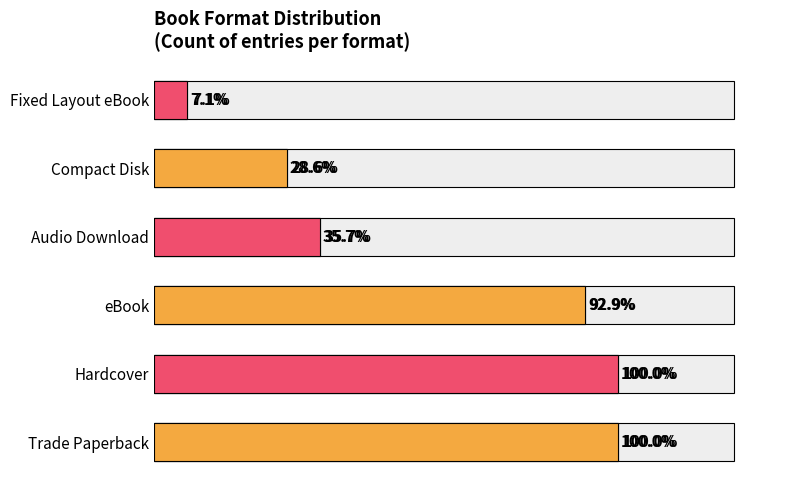

Where does the data first go above 11?

Trade Paperback